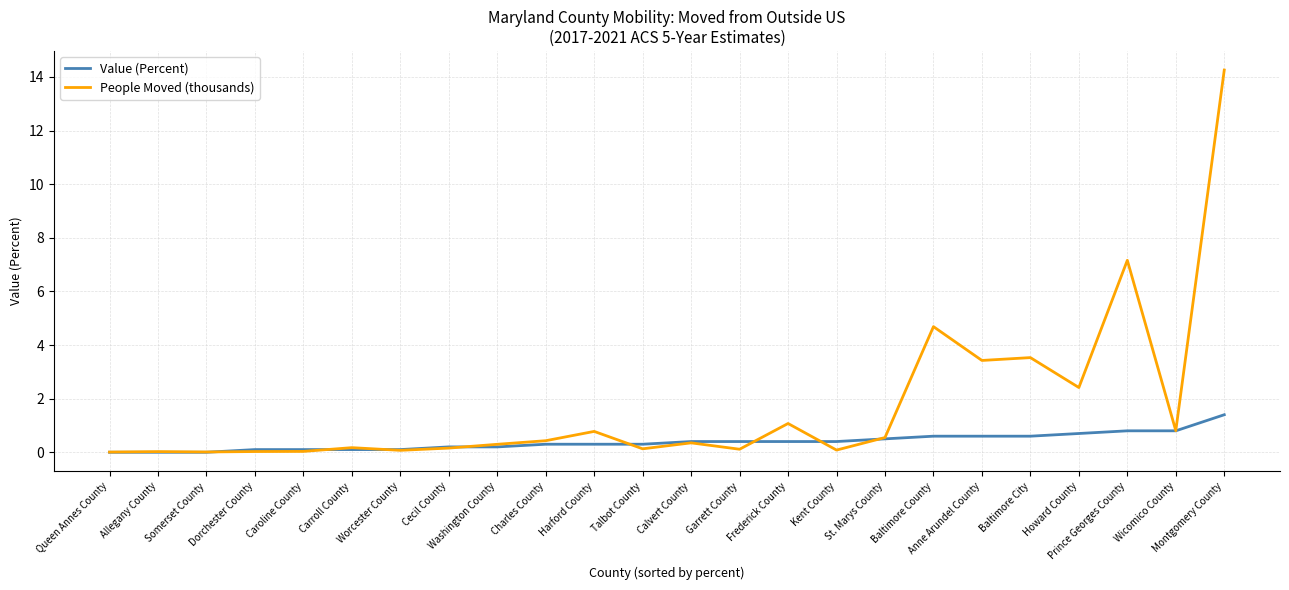

Which label corresponds to the largest value in the chart?

Montgomery County